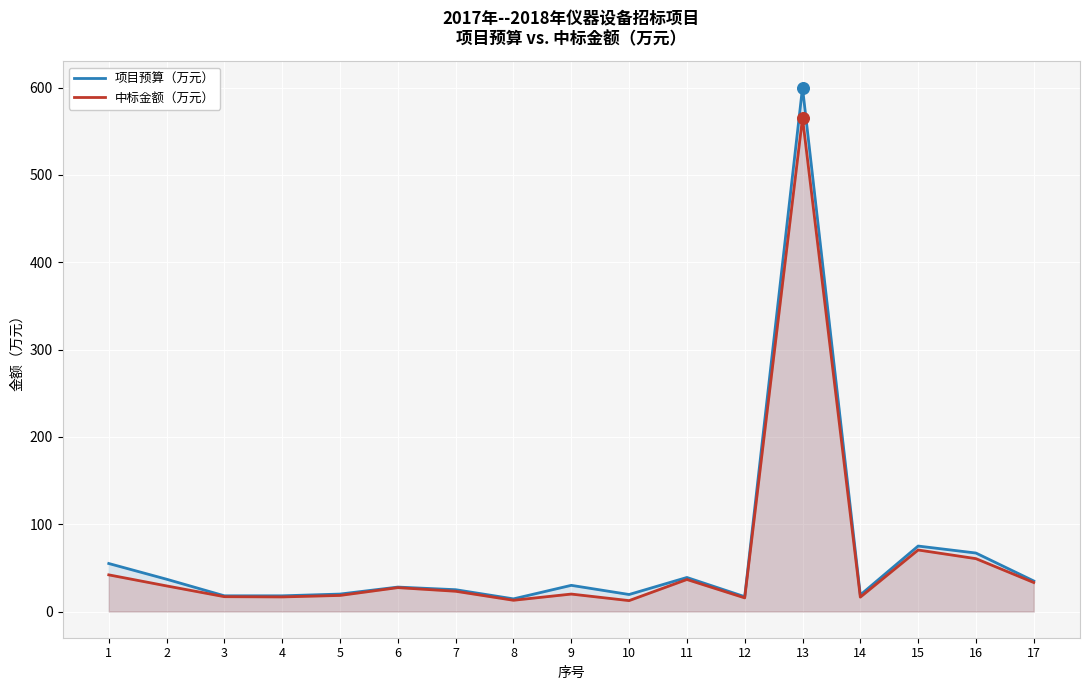

Which series has the largest total across all categories?

项目预算（万元）